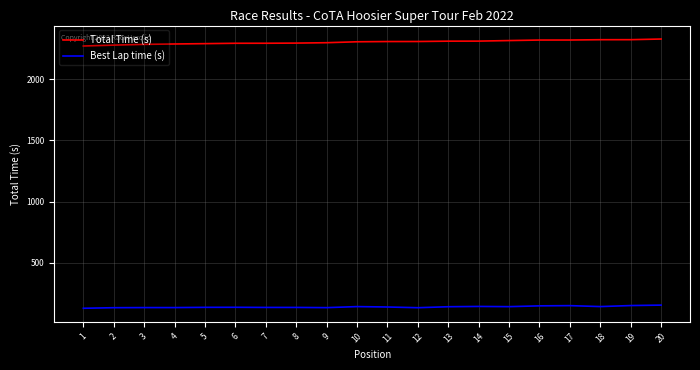

Does the chart have visible grid lines?

Yes